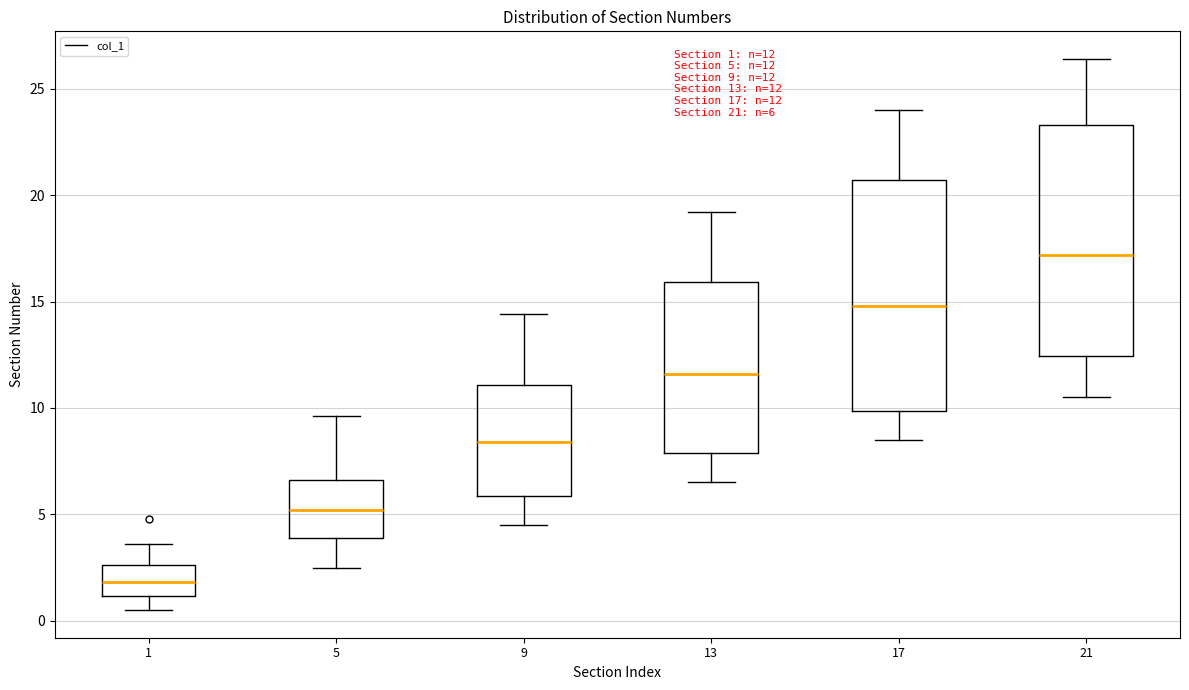

Which box has the lowest median line?

1